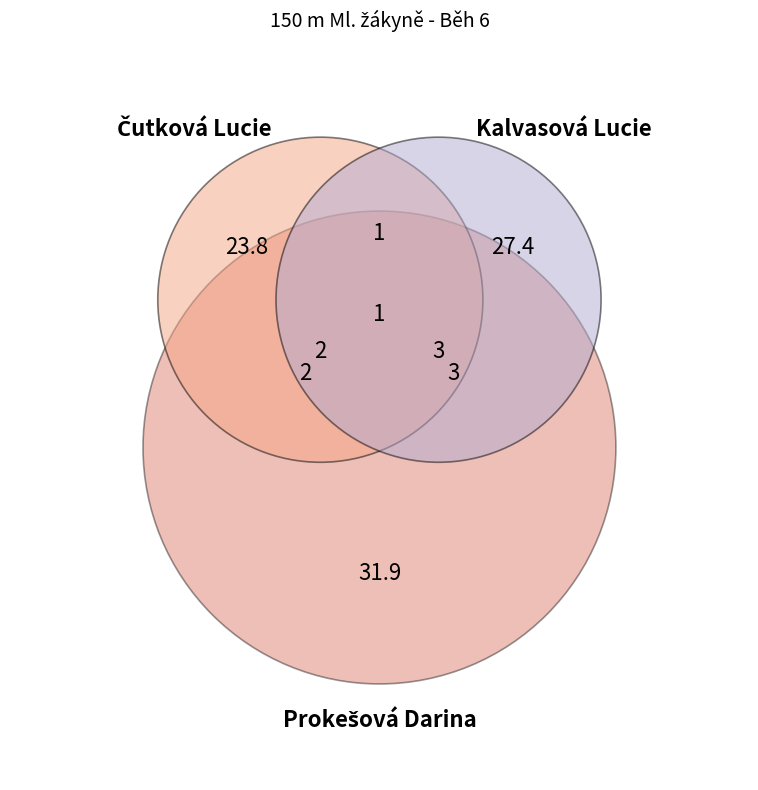

What percentage is the Kalvasová Lucie slice, to the nearest percent?

33%